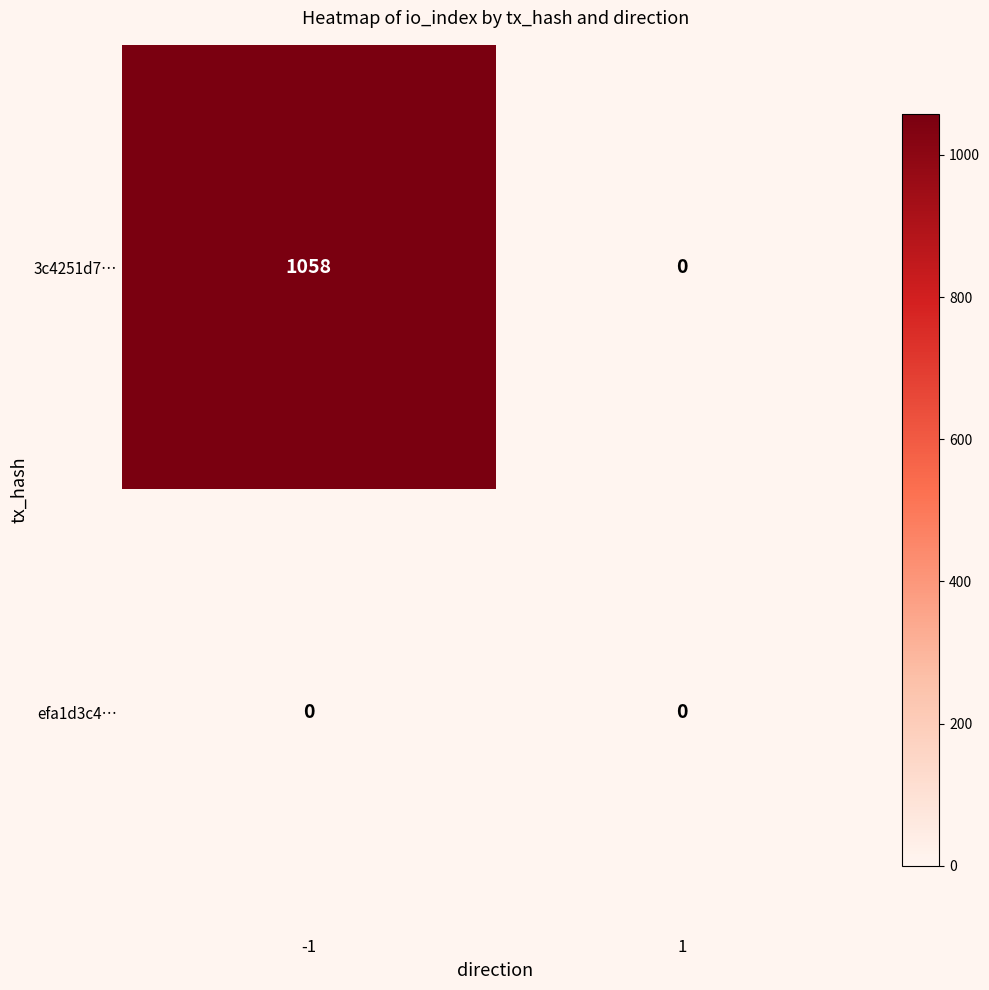

How many categories are shown in the chart?

2